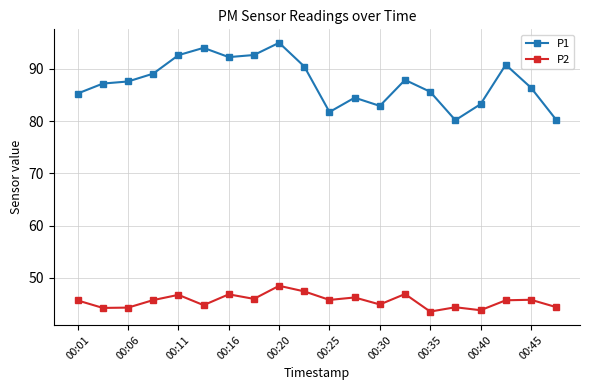

How many series are shown in this chart?

2